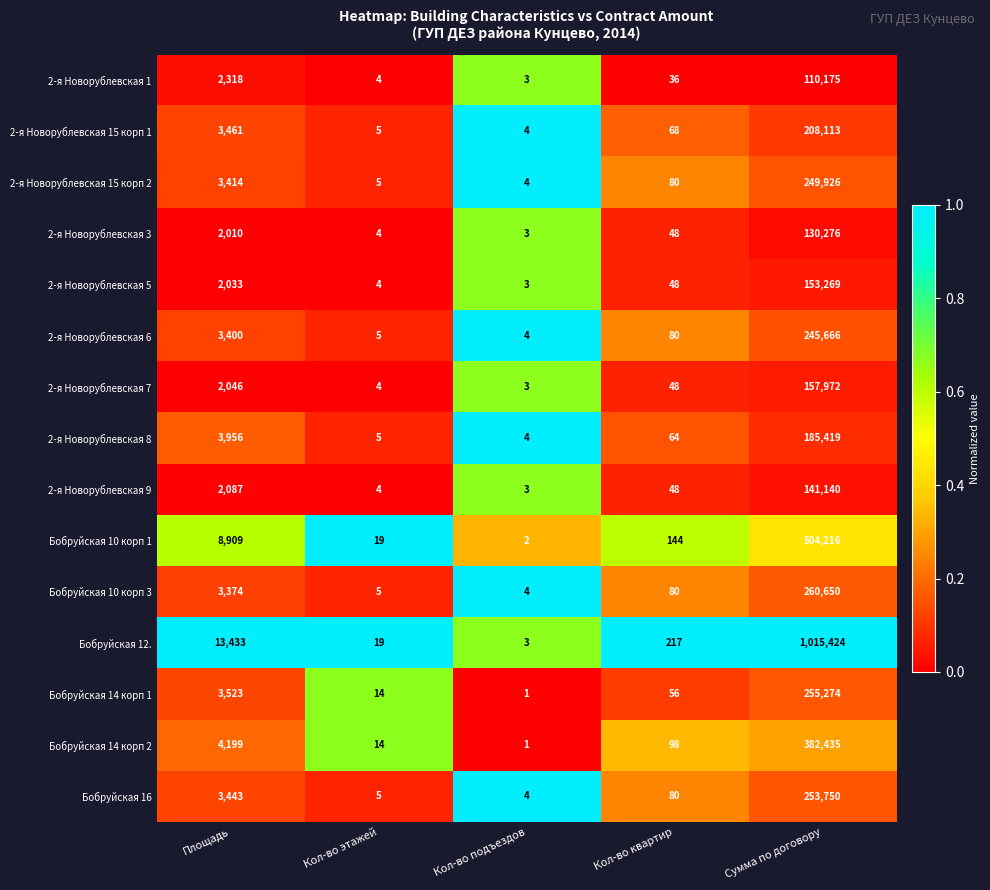

What is the total value across all series at Площадь?

61606